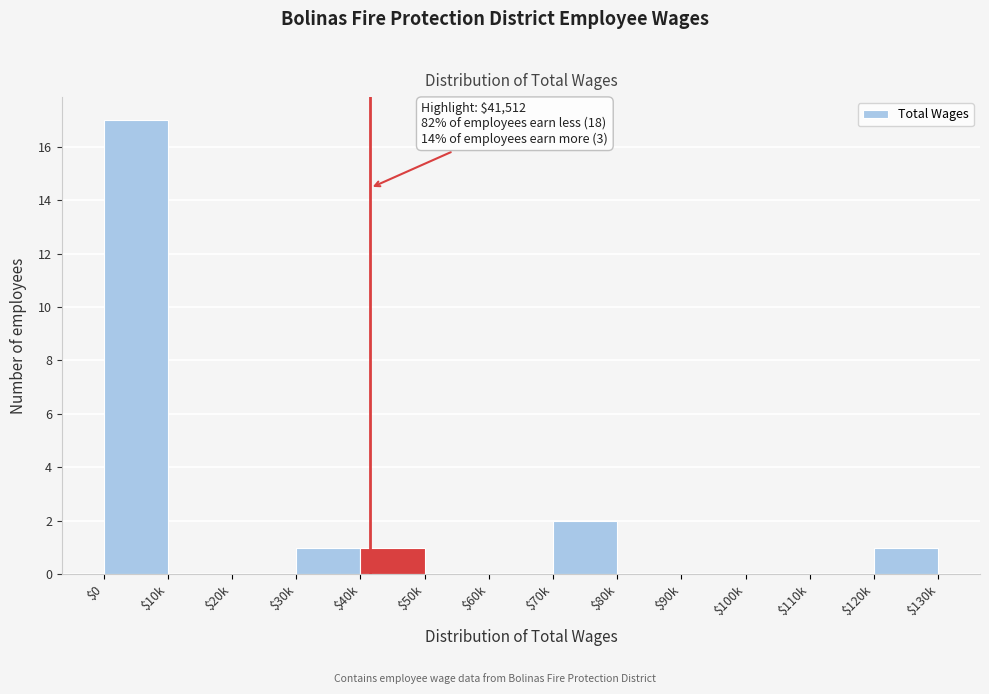

At which label is the value closest to 8?

$70k